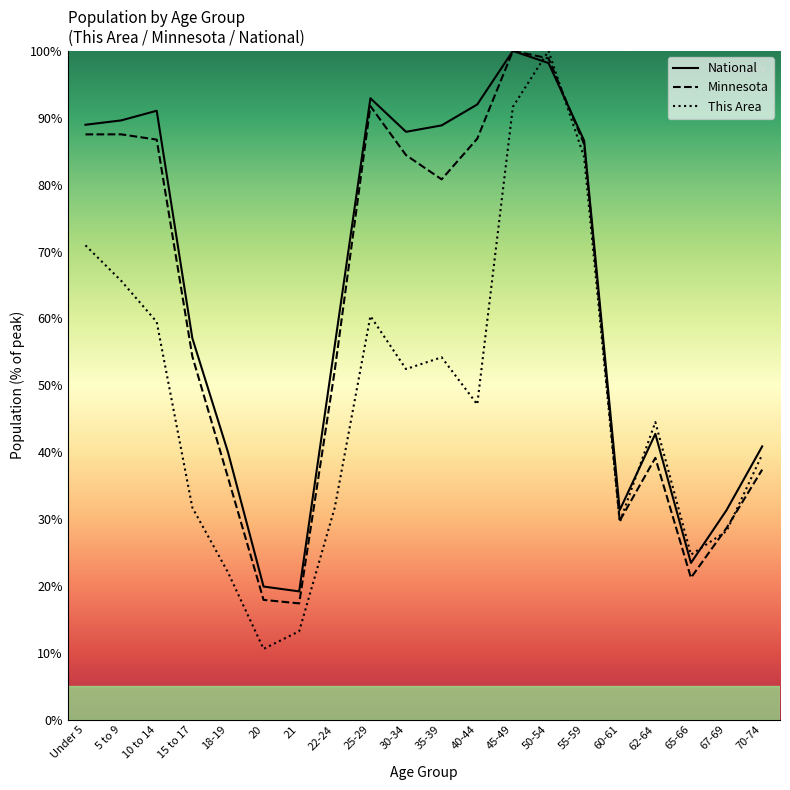

How many times do This Area and Minnesota cross each other?

5